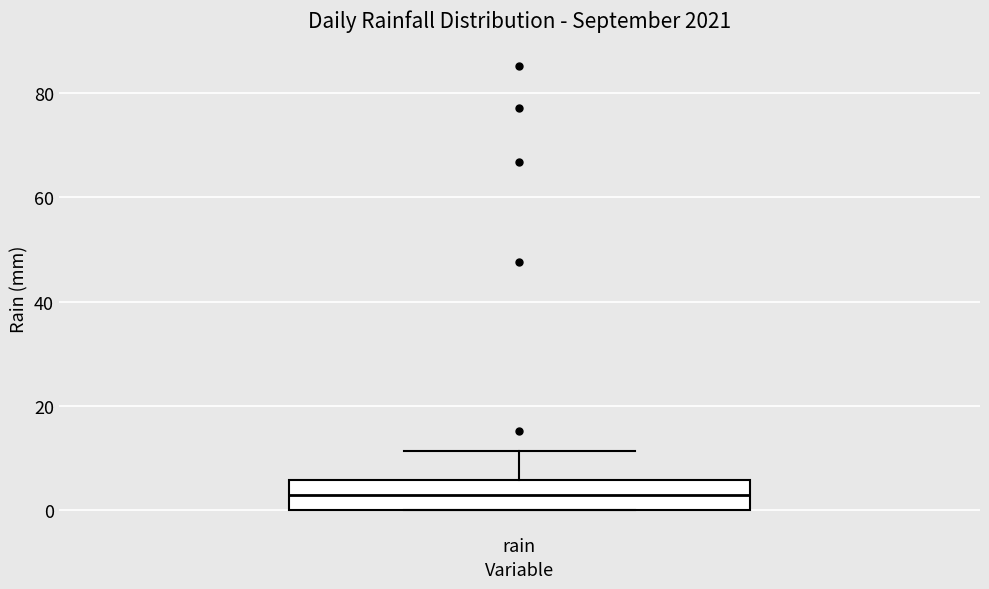

Where does the upper whisker of the box for rain end on the y-axis? The values are not printed on the chart, so give them approximately, as read against the axis.

12